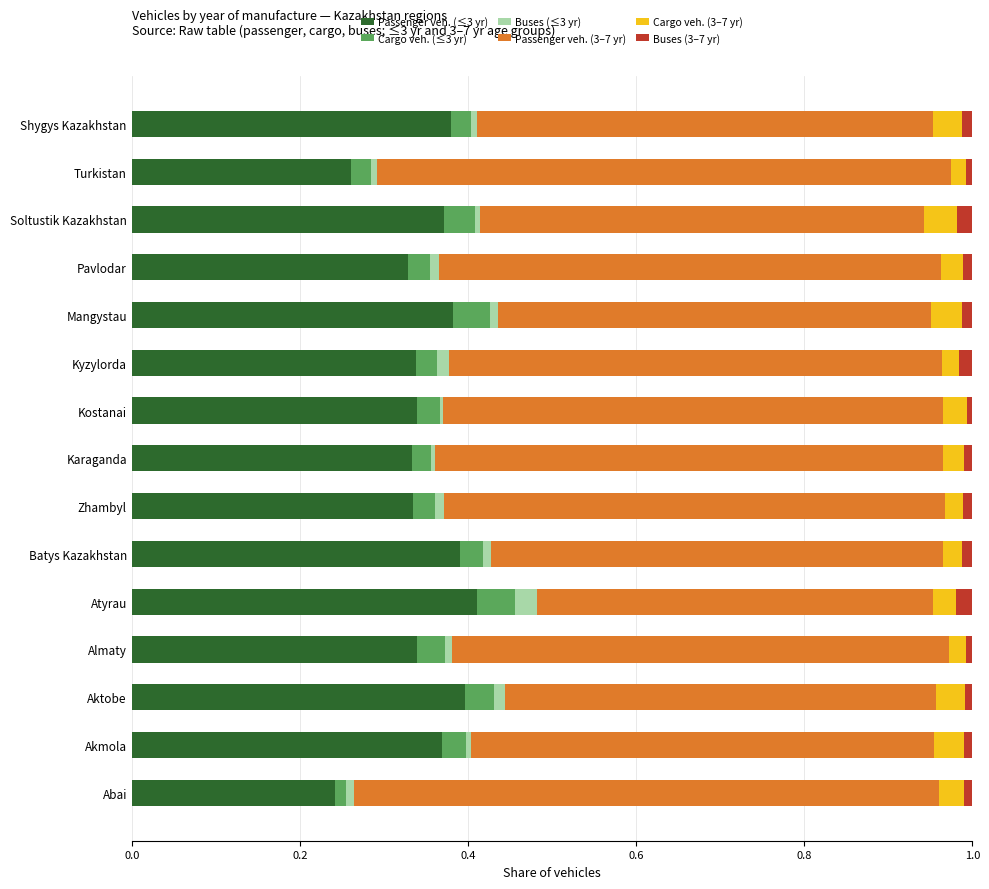

What is the sum of all Passenger veh. (≤3 yr) values?

5.2